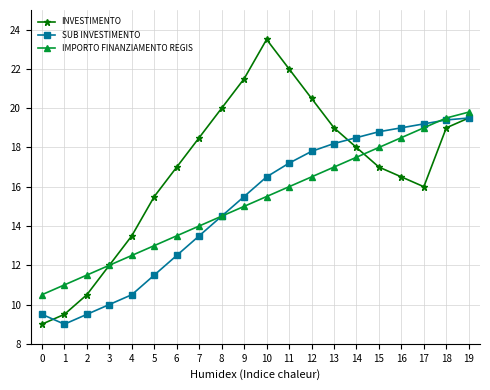

Which series has the largest total across all categories?

INVESTIMENTO